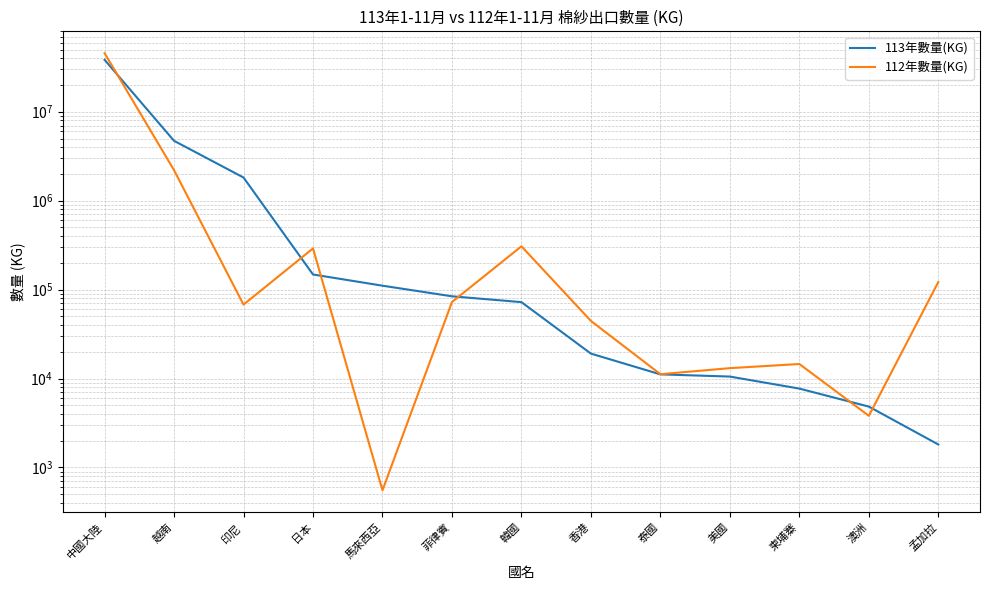

At which category is the sum across all series the highest?

中國大陸